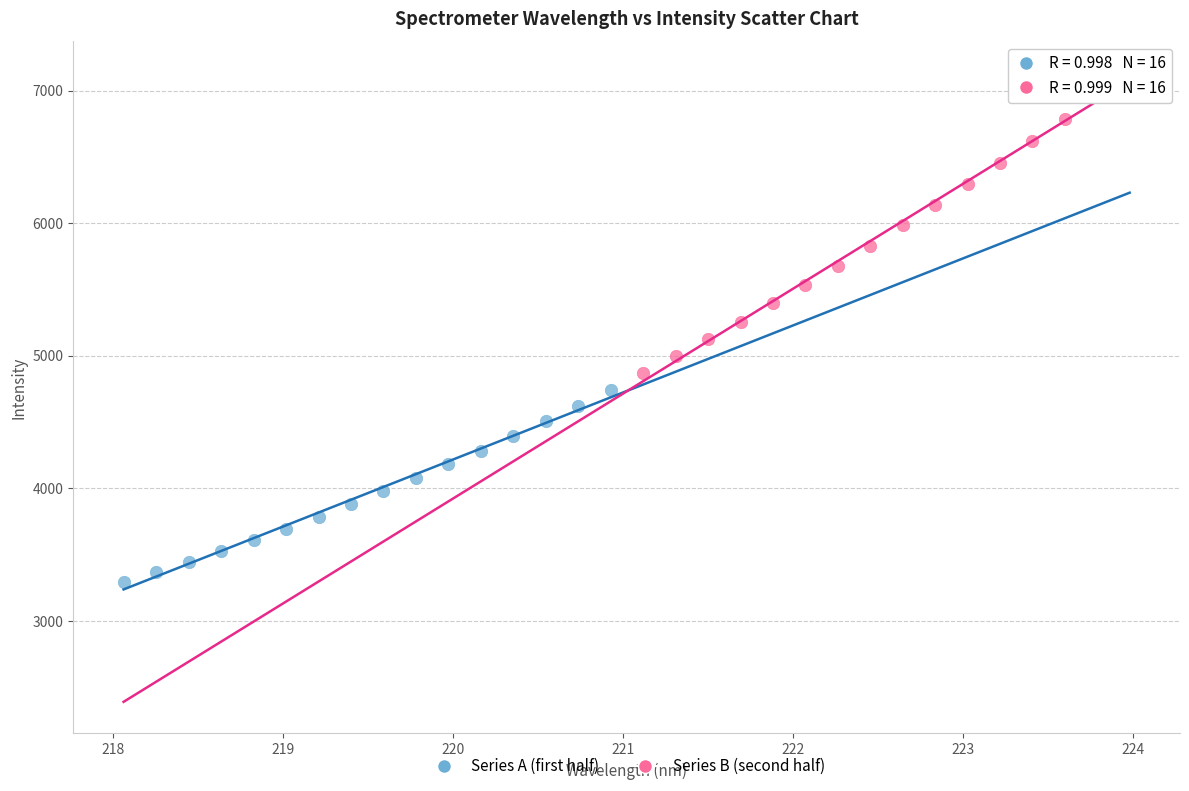

Which series contains the highest Y value?

Series B (second half)